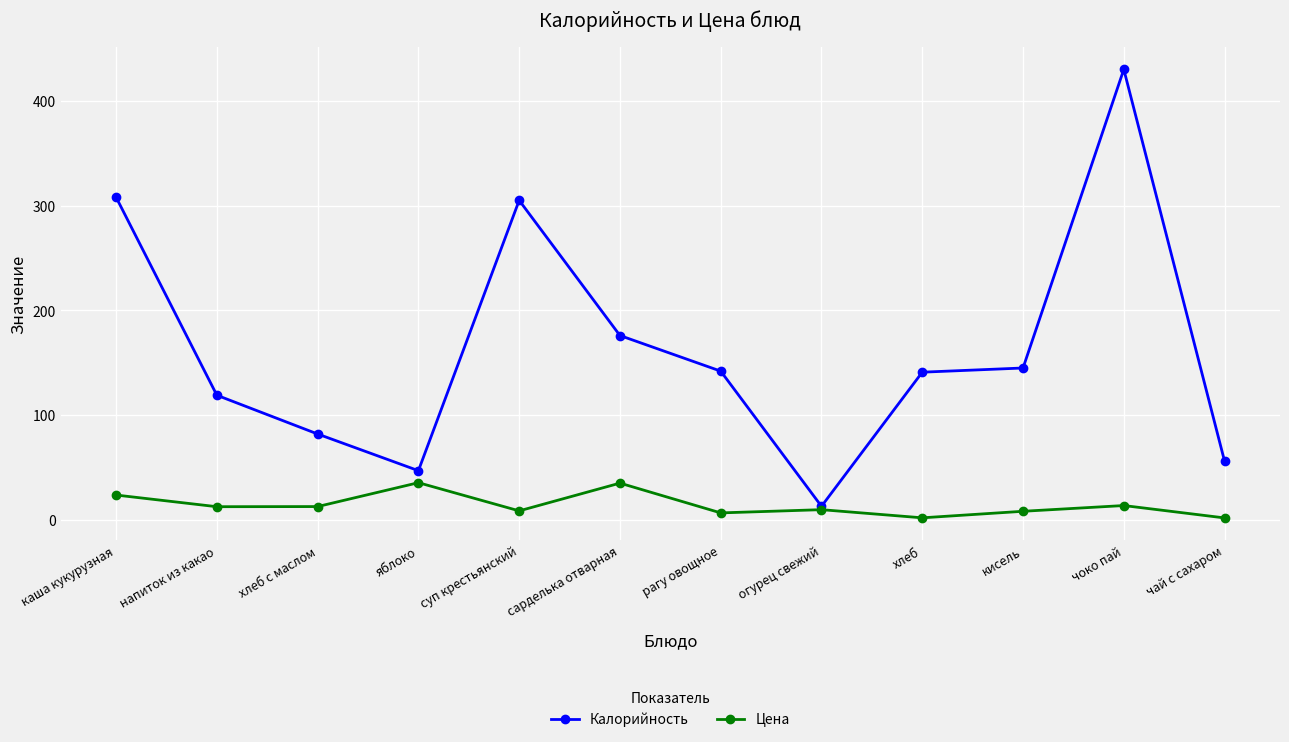

What is the value of the Цена point at the 5th from the left?

8.6